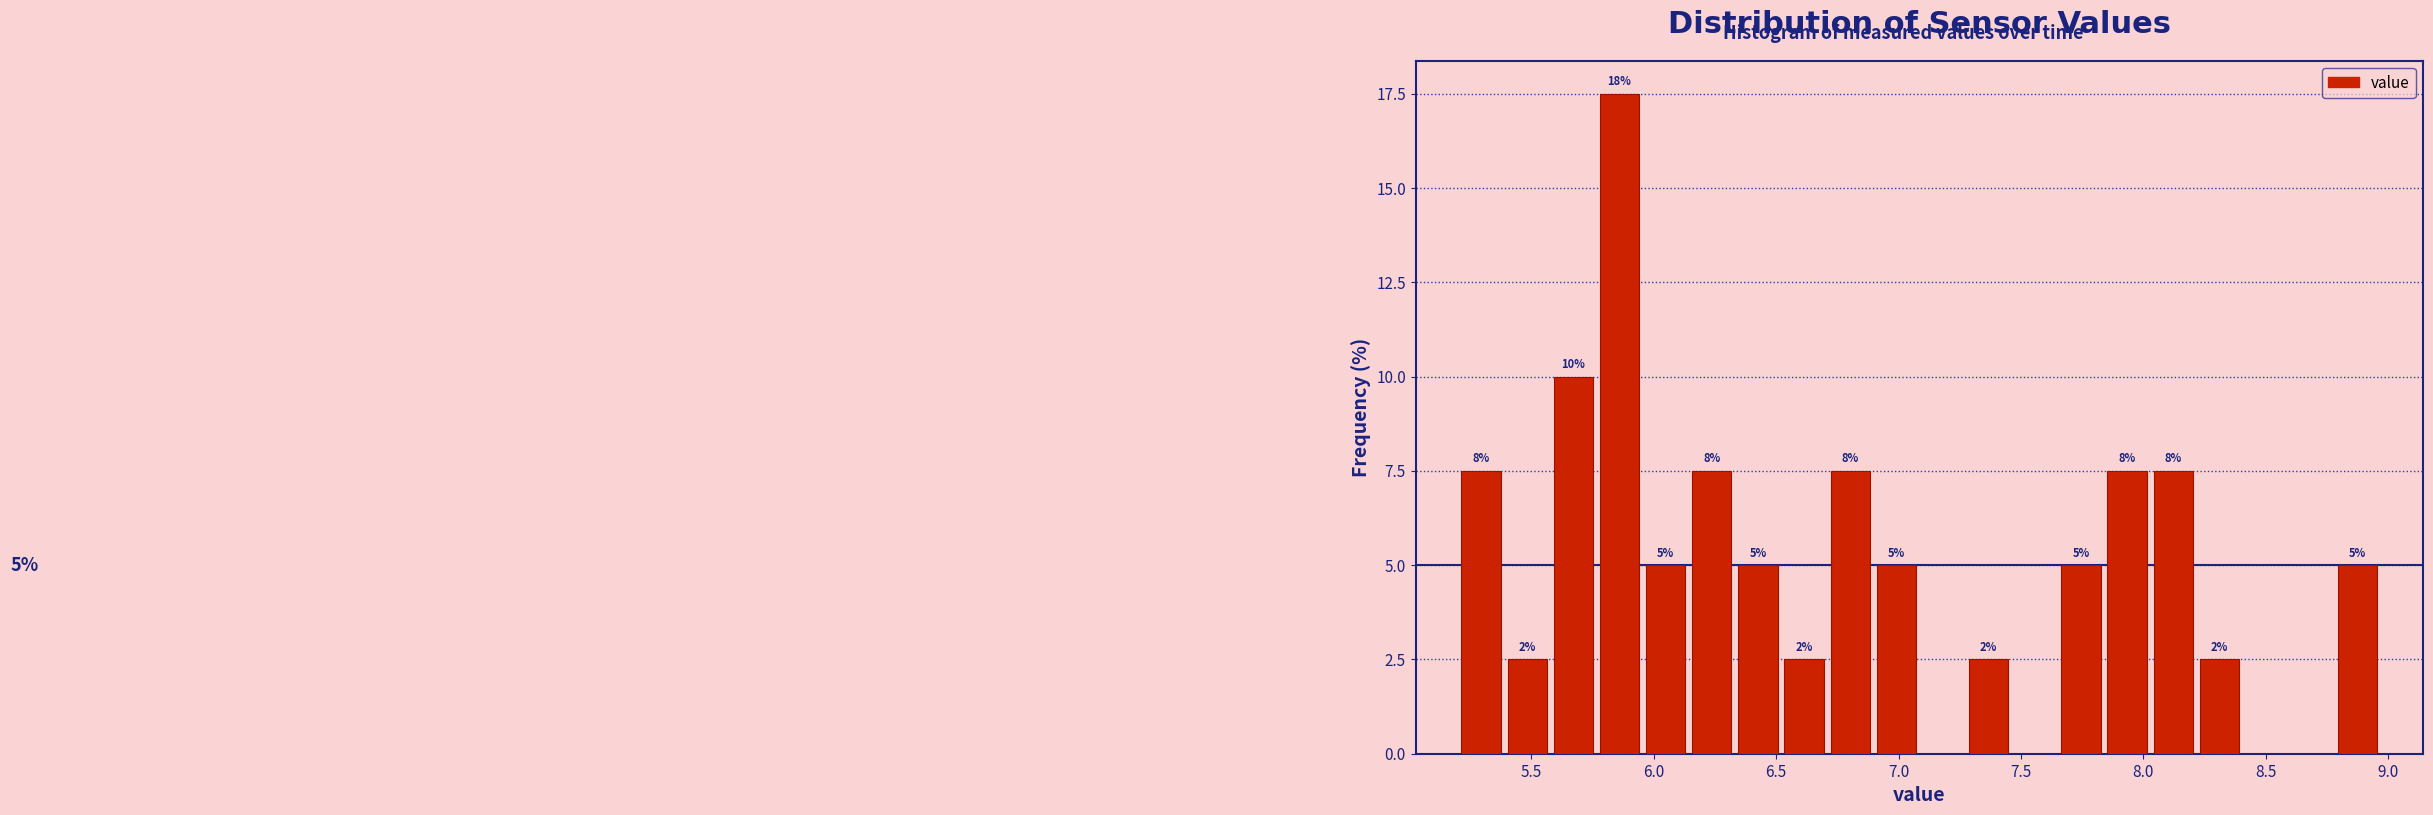

Read against the x-axis, roughly where is the centre of the tallest bar?

5.85